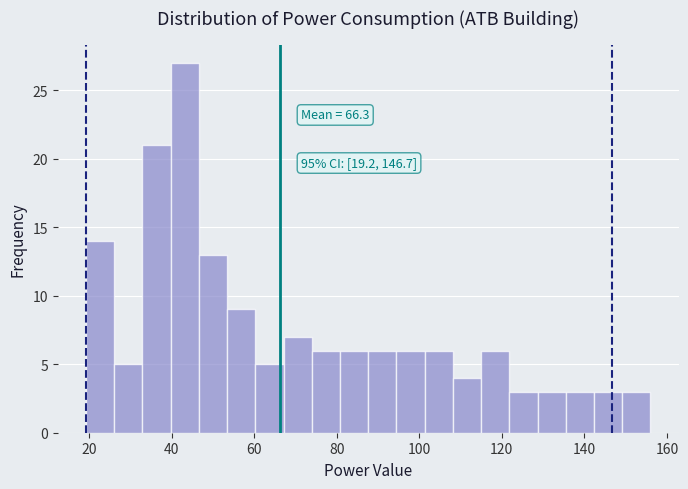

Around what value on the x-axis is the tallest bar? Give the approximate position of its centre, as read against the axis.

44